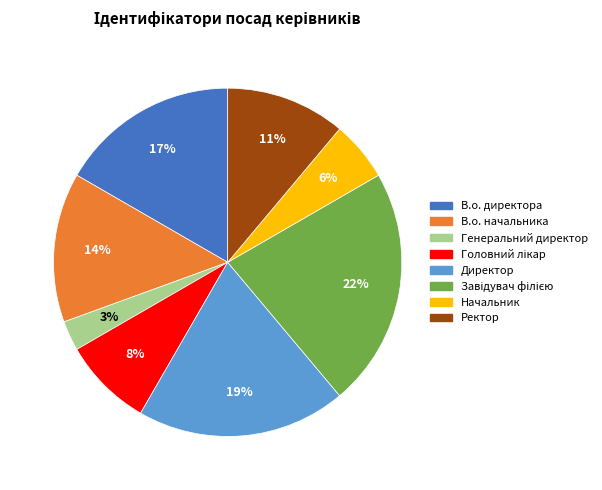

Count the number of slices in the pie.

8